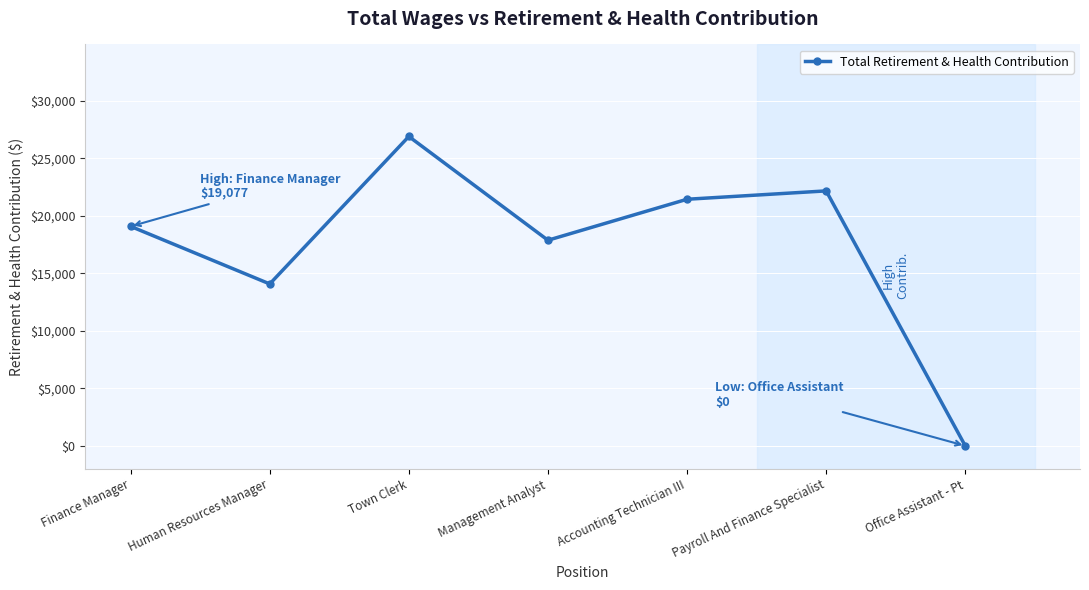

Which has a higher value, Management Analyst or Human Resources Manager?

Management Analyst